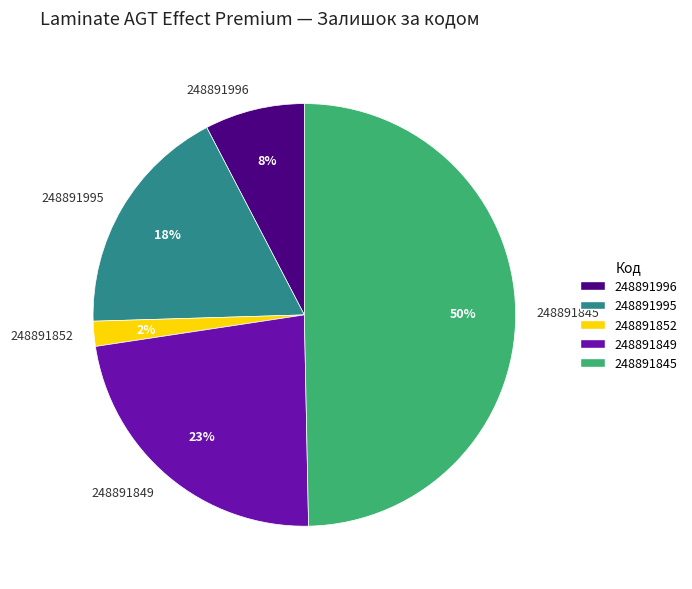

Which category has the smallest portion of the pie?

248891852